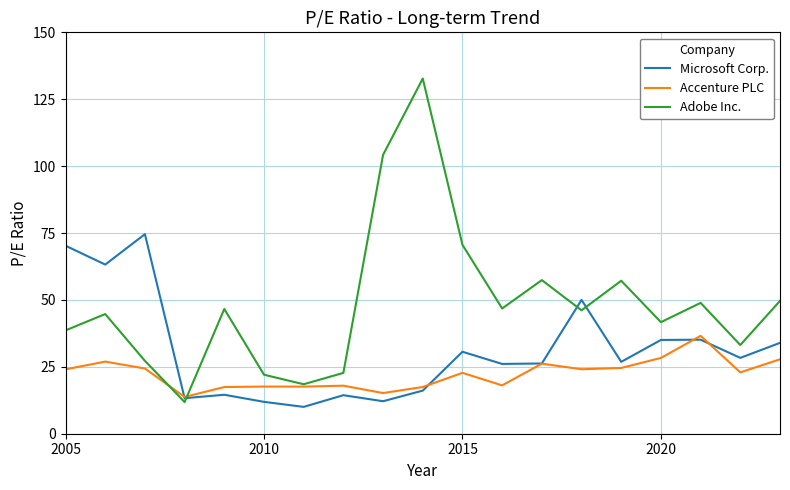

Which series has the largest total across all categories?

Adobe Inc.